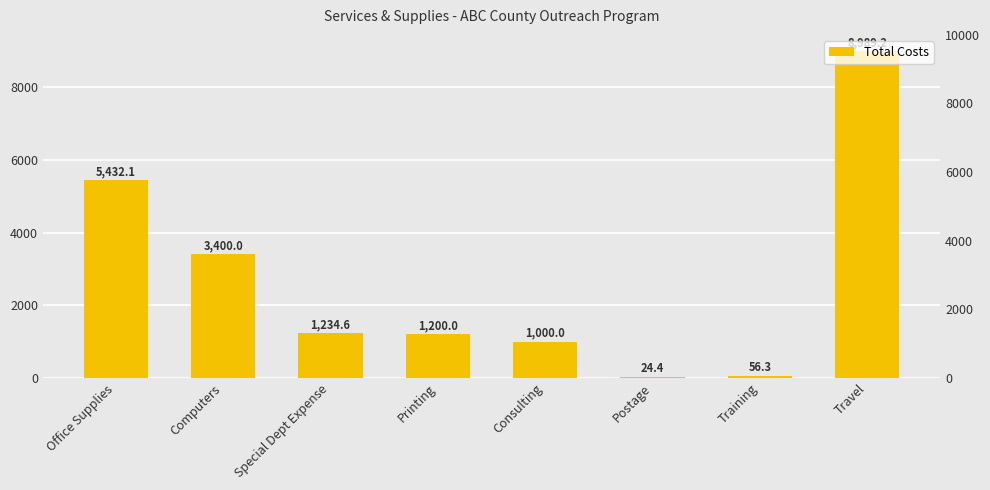

At which category does the chart reach its peak across all series?

Travel